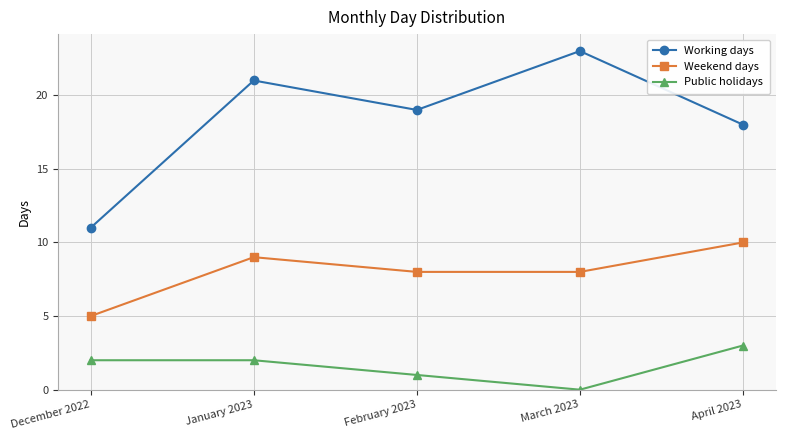

Which series has the largest range (max minus min)?

Working days